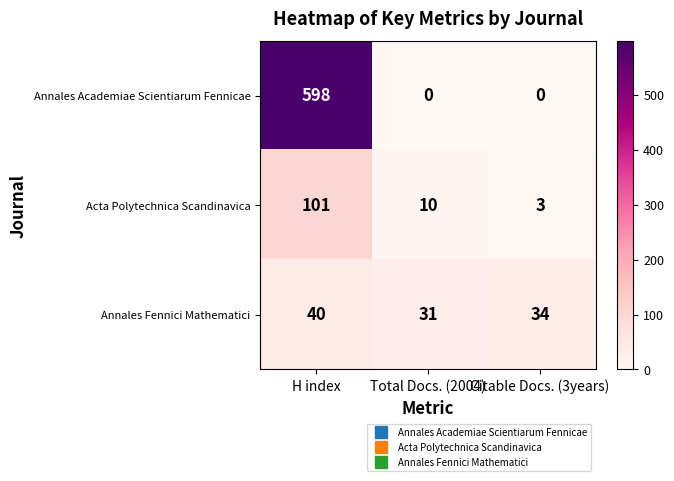

At which label does Annales Fennici Mathematici reach its peak?

H index